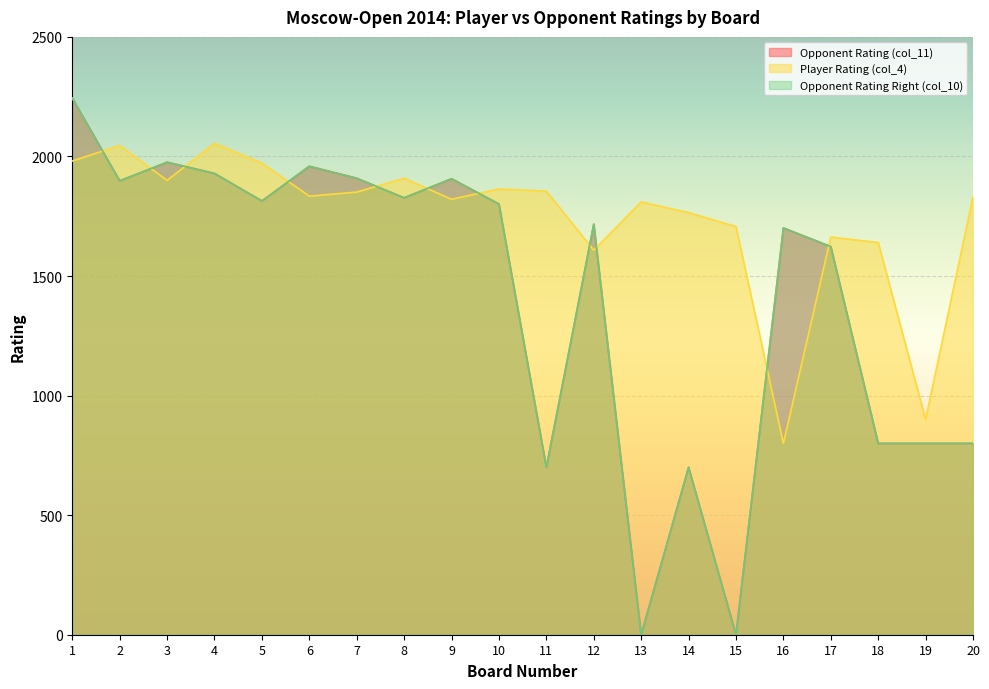

What is the difference between the maximum and second lowest values in the Opponent Rating (col_11) series?

2244